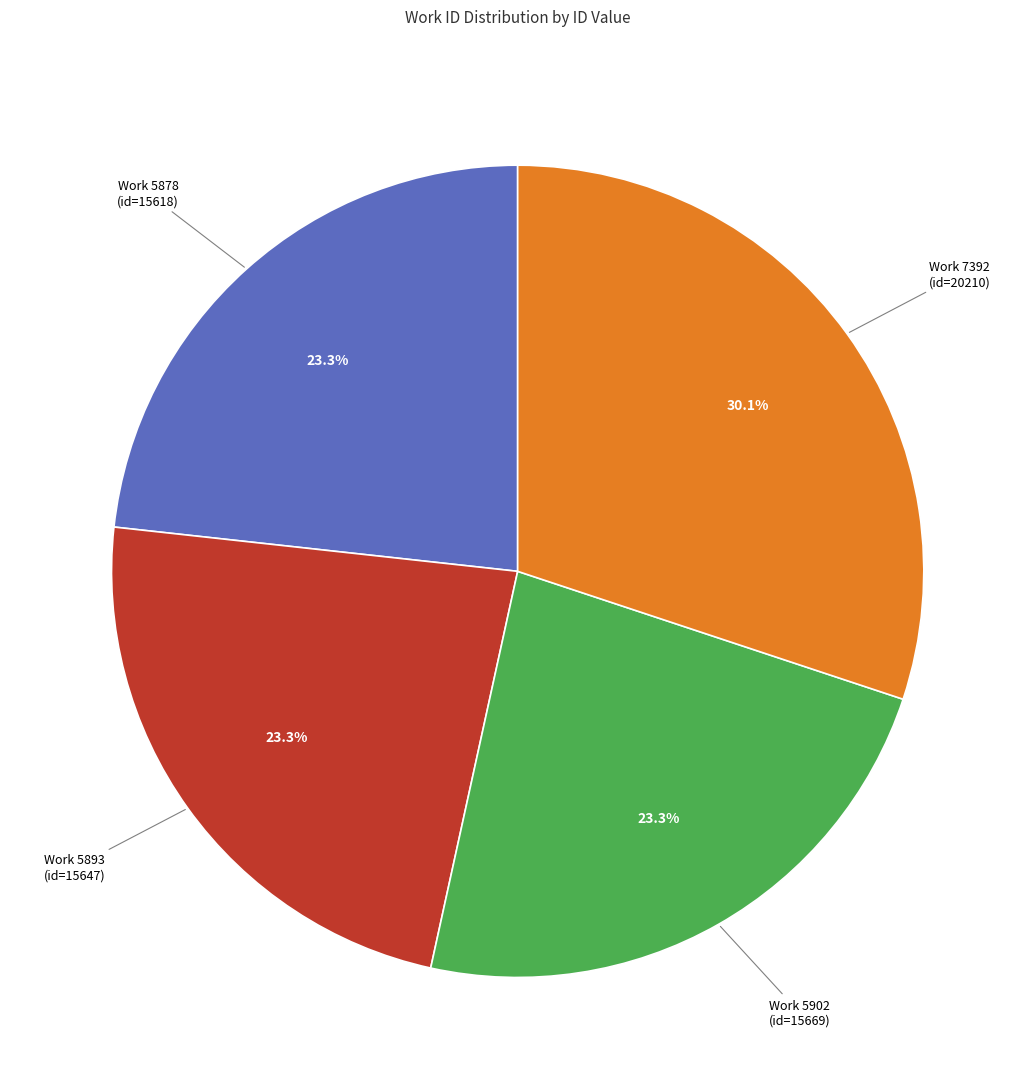

Do Work 5878 (id=15618) and Work 5893 (id=15647) together represent more than half of the pie?

No